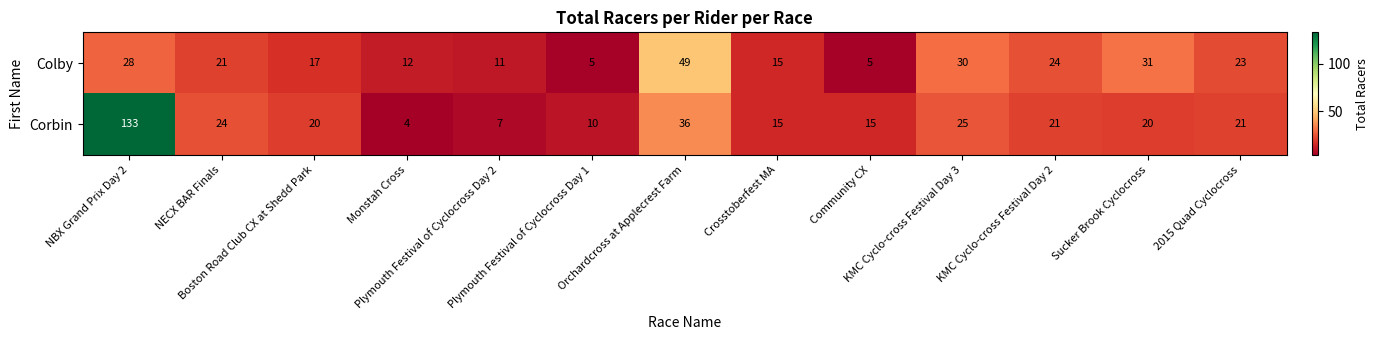

List the series in order of their peak value, highest first.

Corbin, Colby